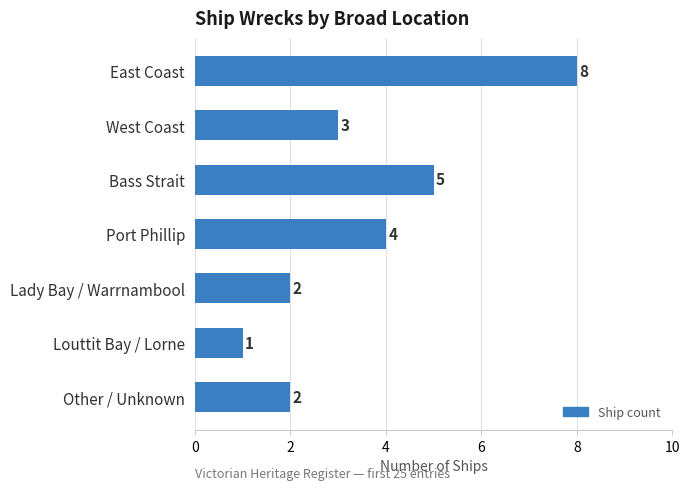

What is the difference between the second highest and minimum values?

4